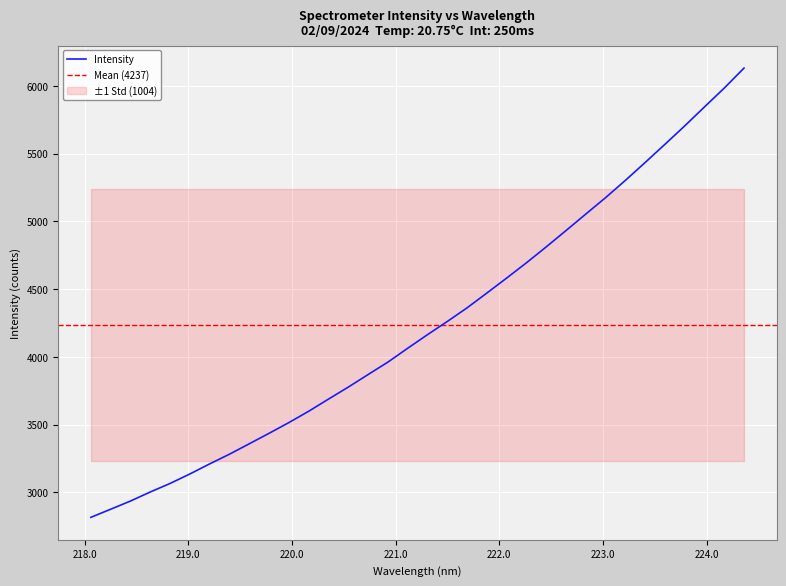

True or false: there are more than 0 points higher than both neighbors.

False